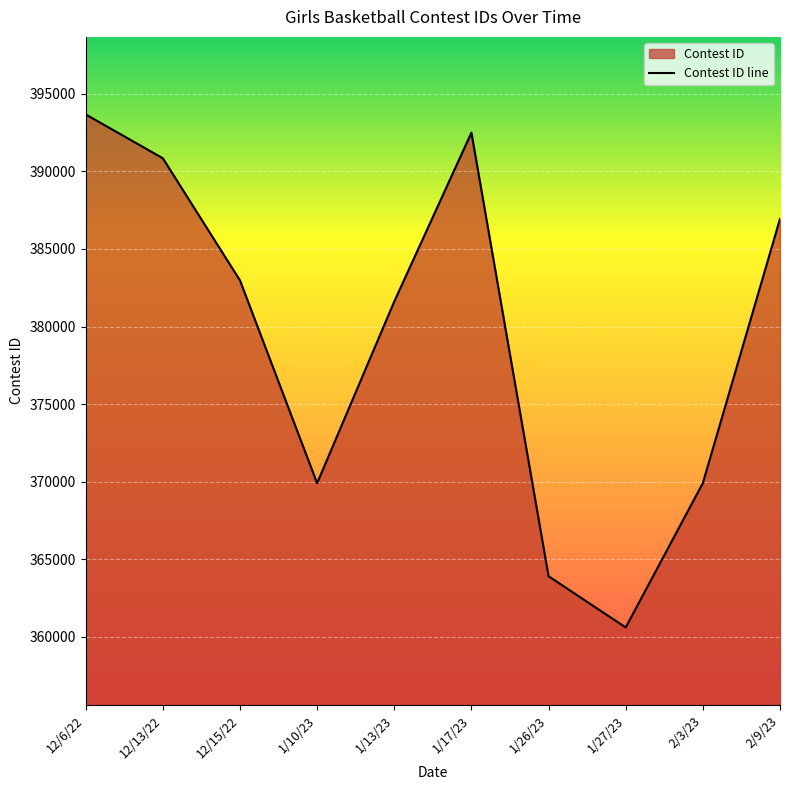

How many interior local peaks (higher than both neighbors) does the data have?

1